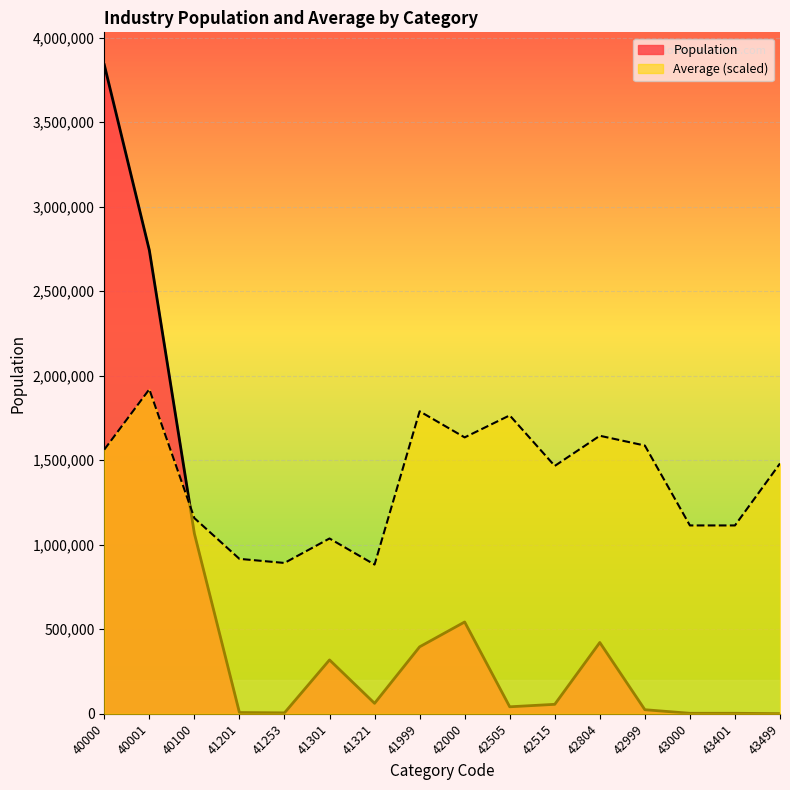

Rank the series at 42505 from lowest to highest value.

Population_line, Average_line